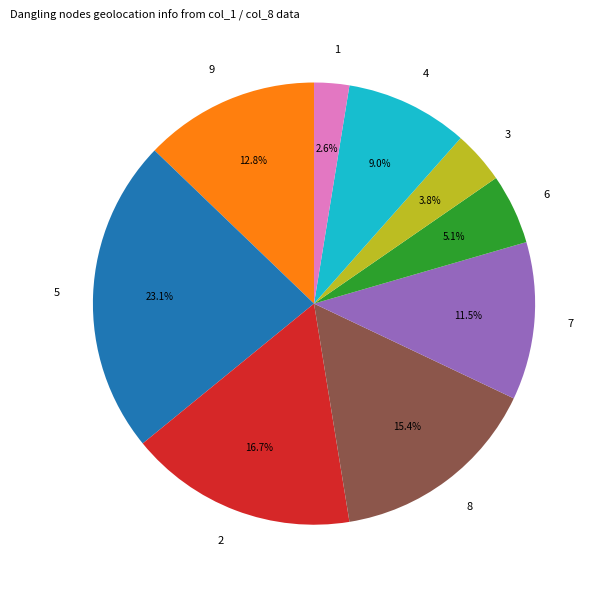

To the nearest percent, what is the average slice percentage?

11%